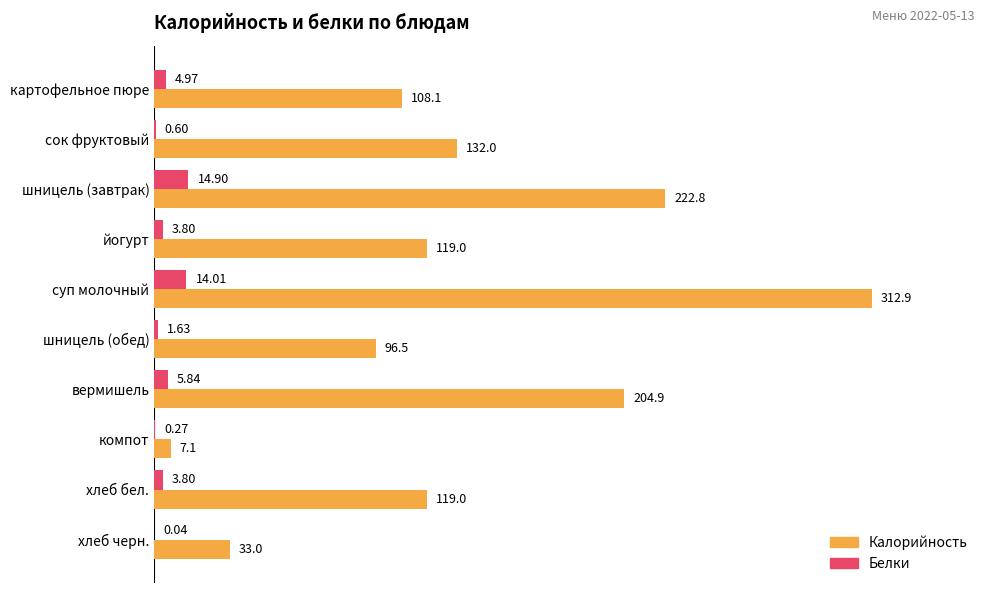

Where is Белки nearest to the value 7?

вермишель